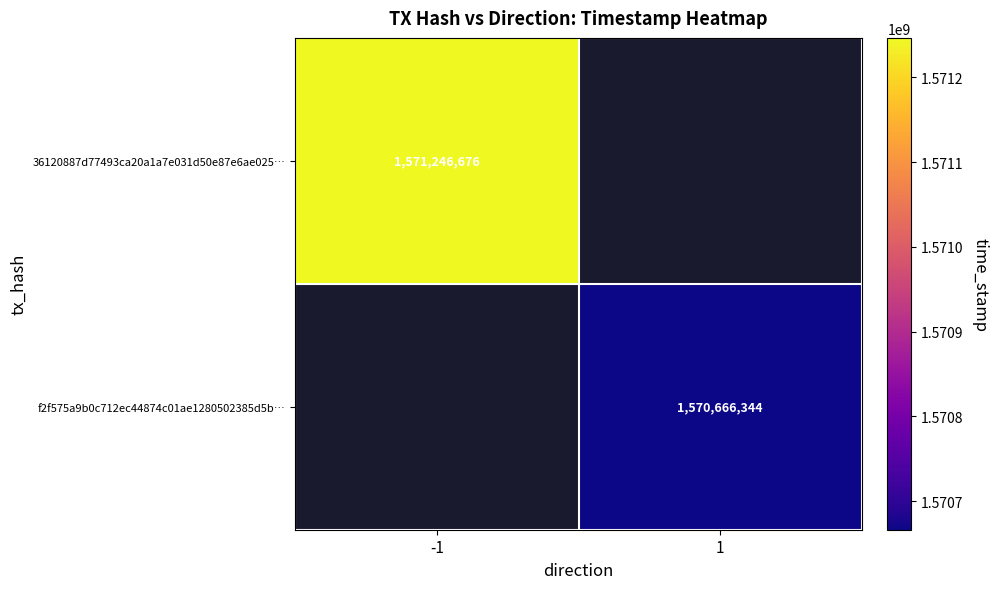

The f2f575a9b0c712ec44874c01ae1280502385d5b… series shows 1570666344 at 1. True or false?

True